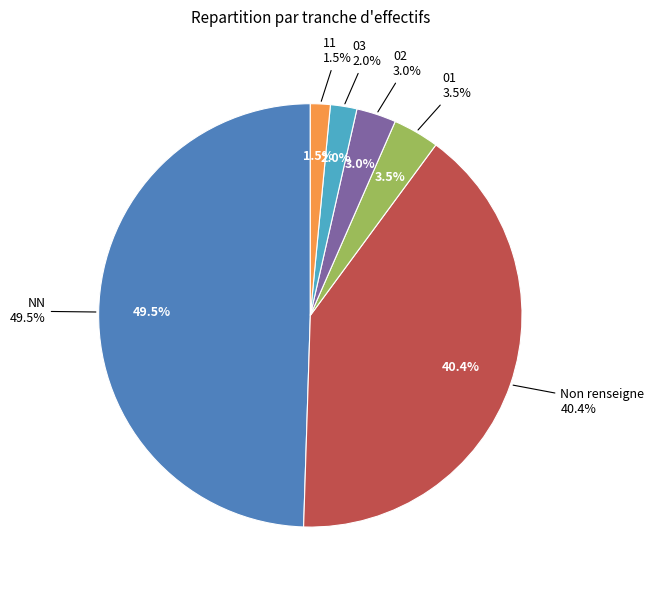

Approximately how many times larger is the value at 11 compared to 02?

0.5